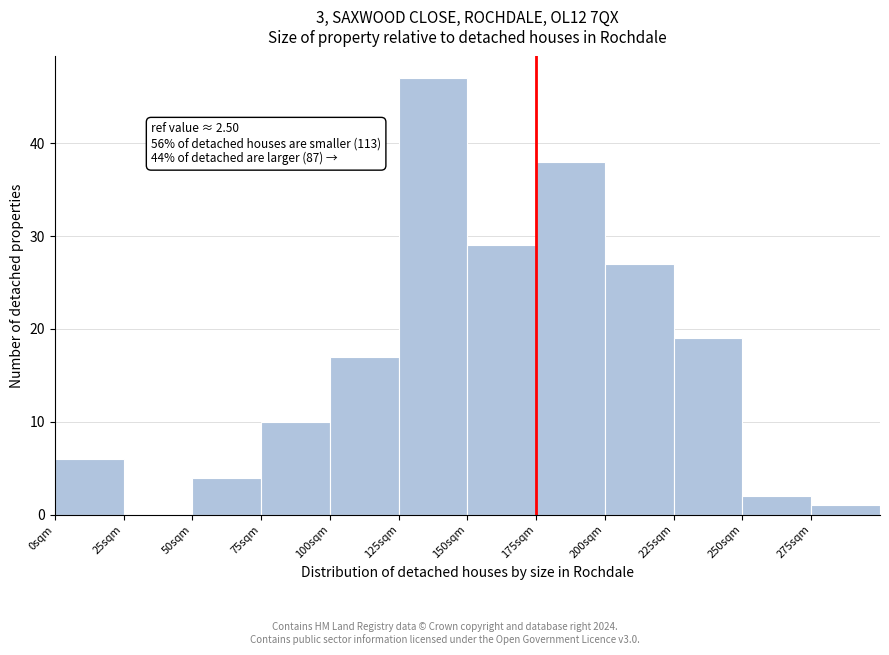

Reading left to right, extract all data points from this chart.

0sqm=6	25sqm=0	50sqm=4	75sqm=10	100sqm=17	125sqm=47	150sqm=29	175sqm=38	200sqm=27	225sqm=19	250sqm=2	275sqm=1